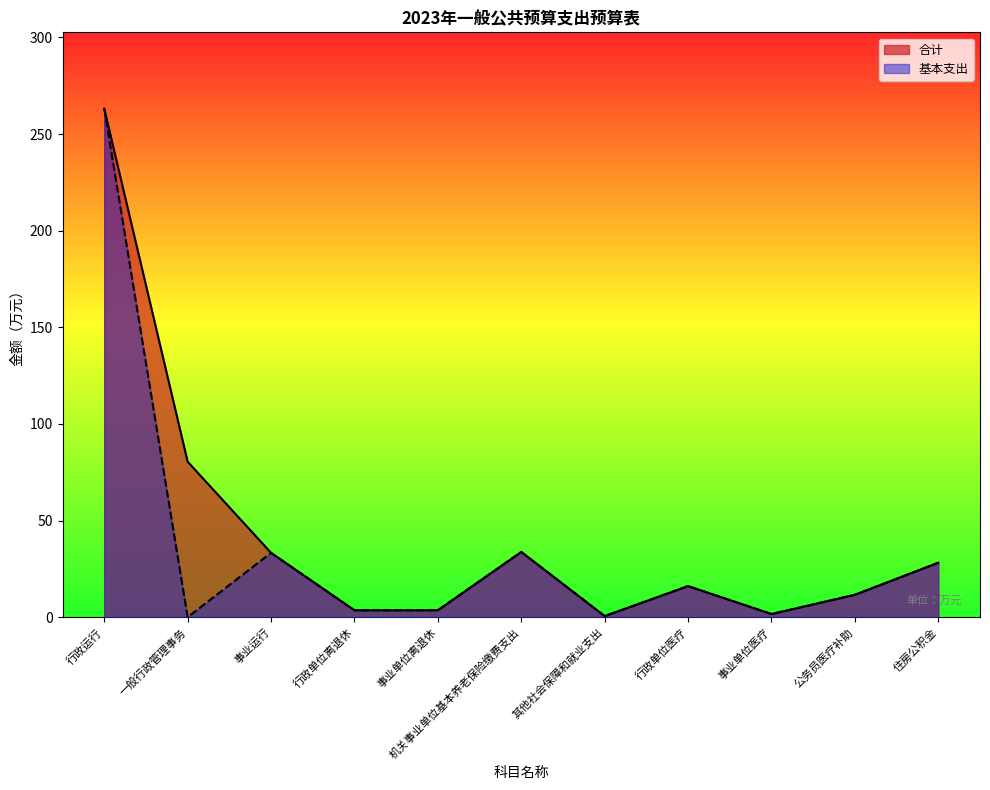

Rank the categories by 基本支出 value from lowest to highest.

一般行政管理事务, 其他社会保障和就业支出, 事业单位医疗, 行政单位离退休, 事业单位离退休, 公务员医疗补助, 行政单位医疗, 住房公积金, 事业运行, 机关事业单位基本养老保险缴费支出, 行政运行